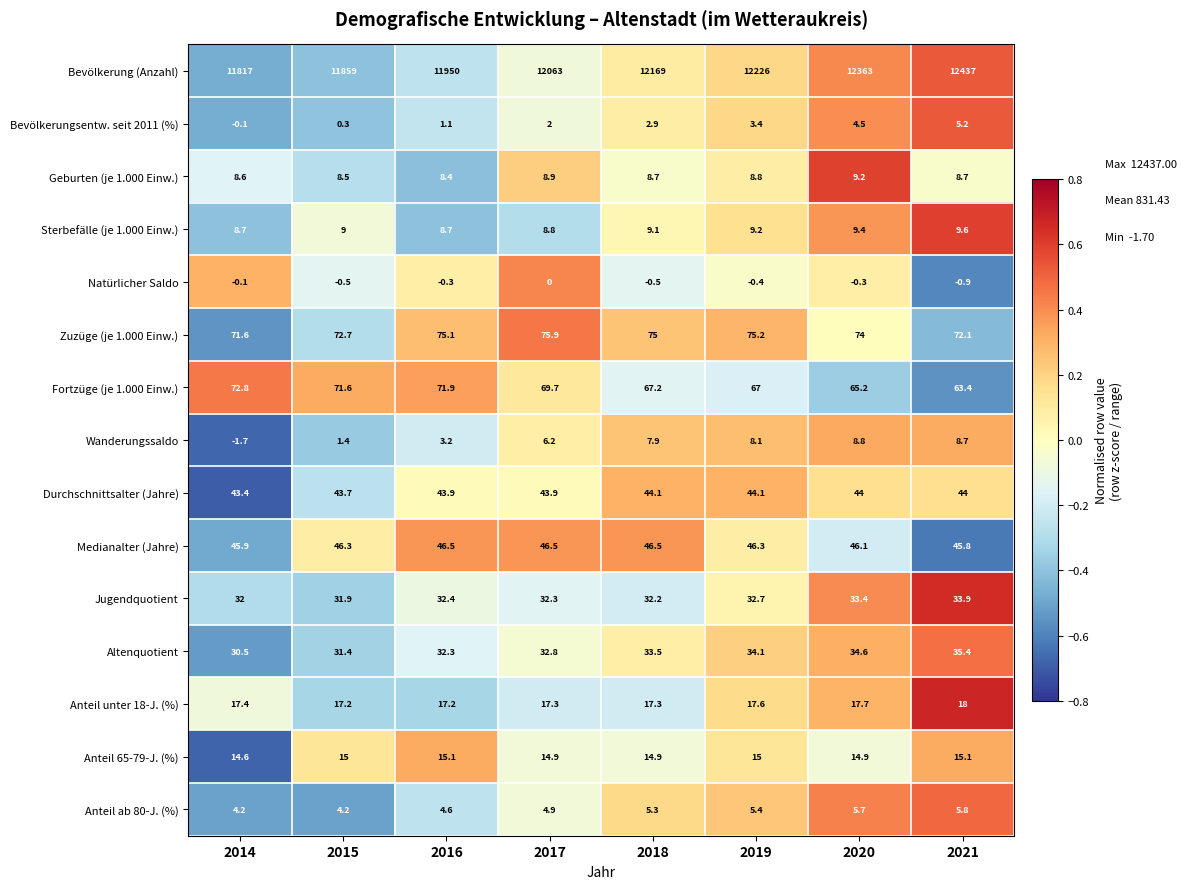

What is the minimum value shown in the chart?

-1.7